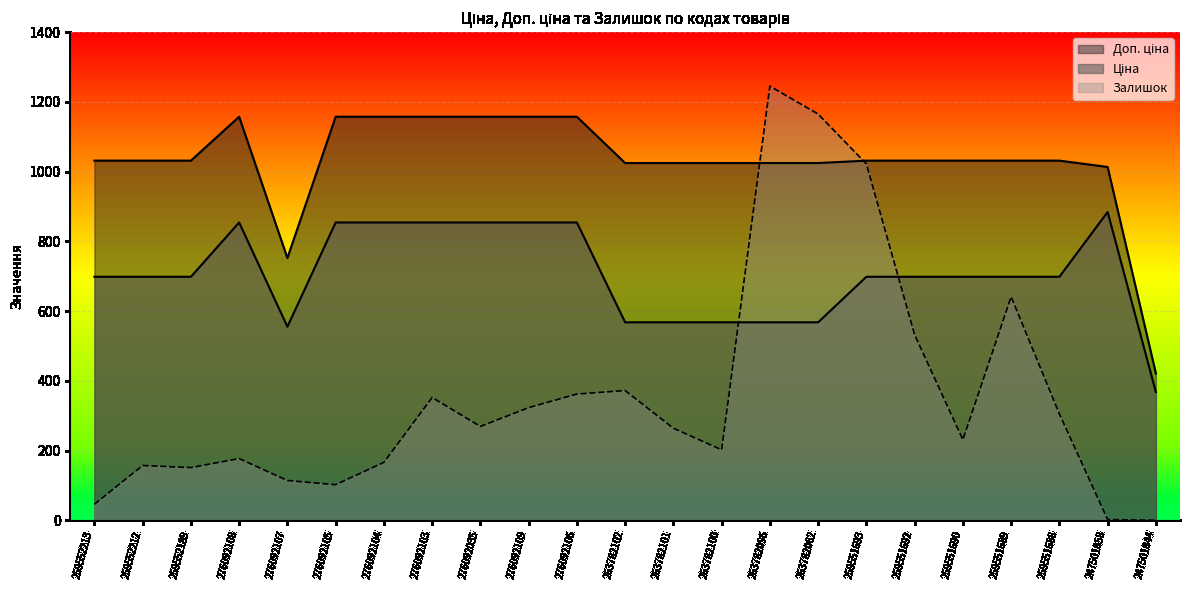

List the series in order of their overall mean, lowest first.

Залишок, Ціна, Доп. ціна